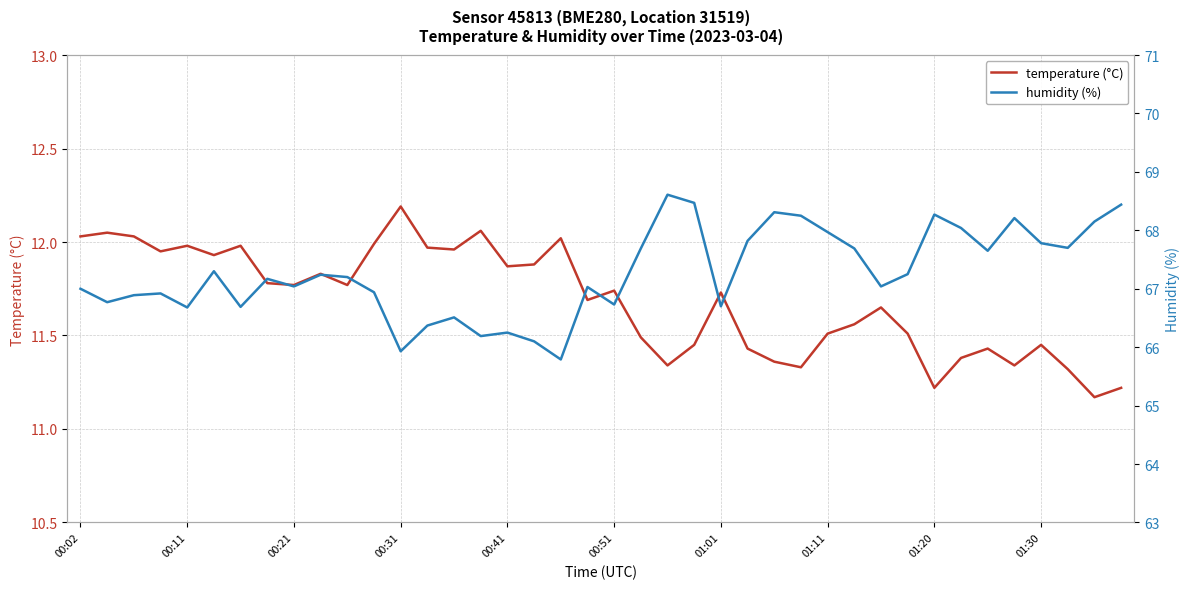

What are all the series names shown in the legend?

temperature (°C), humidity (%)